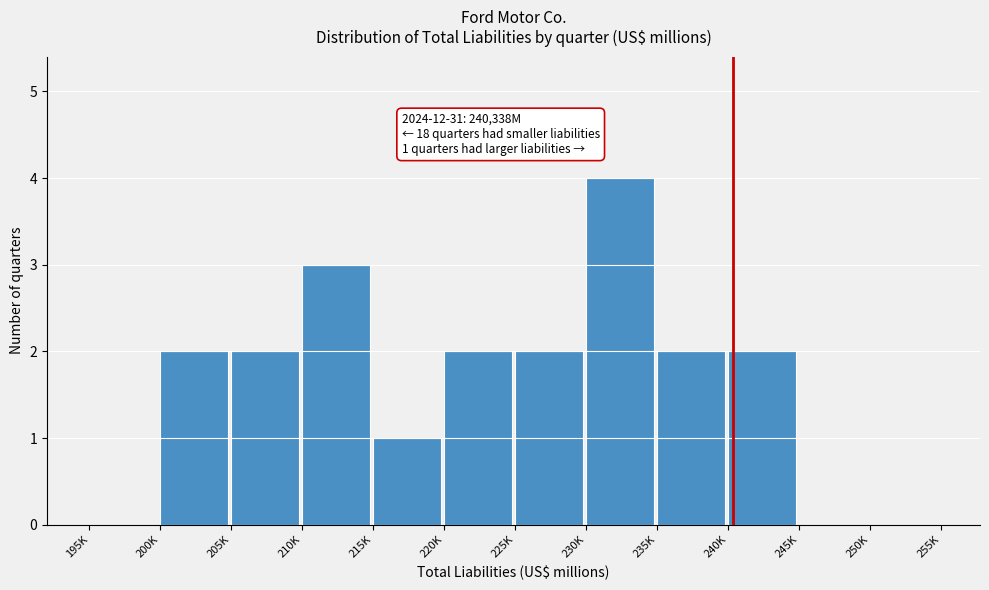

Reading left to right, extract all data points from this chart.

195K=0	200K=2	205K=2	210K=3	215K=1	220K=2	225K=2	230K=4	235K=2	240K=2	245K=0	250K=0